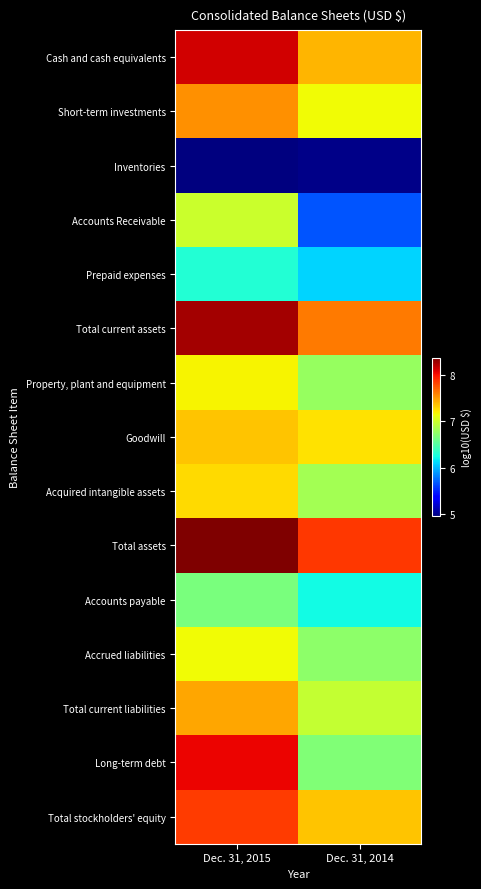

Reading left to right, extract all data points from this chart.

Cash and cash equivalents: Dec. 31, 2015=8.1	Dec. 31, 2014=7.4
Short-term investments: Dec. 31, 2015=7.5	Dec. 31, 2014=7.2
Inventories: Dec. 31, 2015=4.9	Dec. 31, 2014=5.0
Accounts Receivable: Dec. 31, 2015=7.0	Dec. 31, 2014=5.7
Prepaid expenses: Dec. 31, 2015=6.3	Dec. 31, 2014=6.1
Total current assets: Dec. 31, 2015=8.3	Dec. 31, 2014=7.6
Property, plant and equipment: Dec. 31, 2015=7.2	Dec. 31, 2014=6.8
Goodwill: Dec. 31, 2015=7.4	Dec. 31, 2014=7.3
Acquired intangible assets: Dec. 31, 2015=7.3	Dec. 31, 2014=6.8
Total assets: Dec. 31, 2015=8.4	Dec. 31, 2014=7.9
Accounts payable: Dec. 31, 2015=6.7	Dec. 31, 2014=6.2
Accrued liabilities: Dec. 31, 2015=7.2	Dec. 31, 2014=6.7
Total current liabilities: Dec. 31, 2015=7.5	Dec. 31, 2014=7.0
Long-term debt: Dec. 31, 2015=8.1	Dec. 31, 2014=6.7
Total stockholders' equity: Dec. 31, 2015=7.8	Dec. 31, 2014=7.4